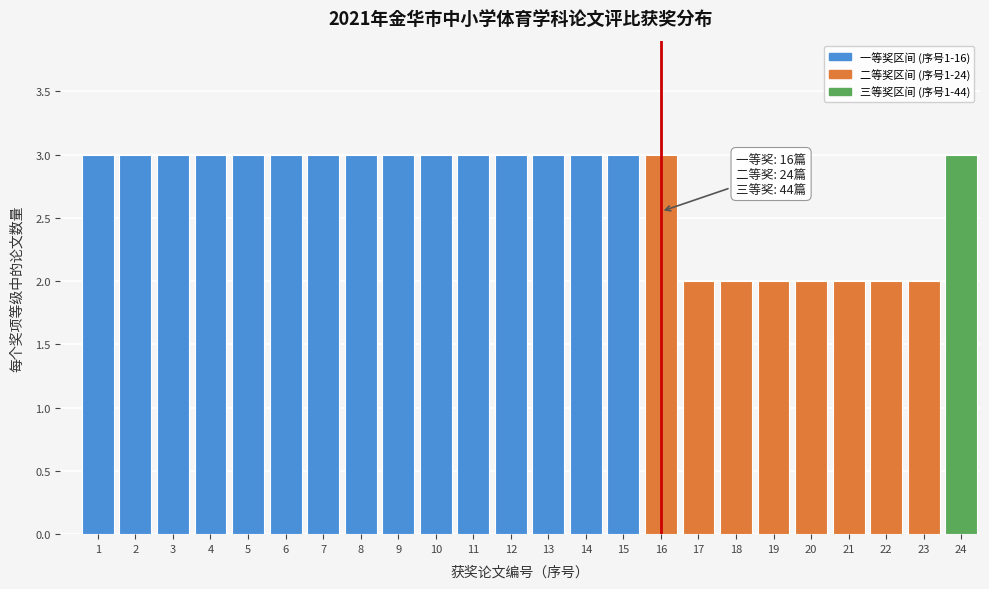

Reading left to right, list all the values displayed in this chart.

3	3	3	3	3	3	3	3	3	3	3	3	3	3	3	3	2	2	2	2	2	2	2	3